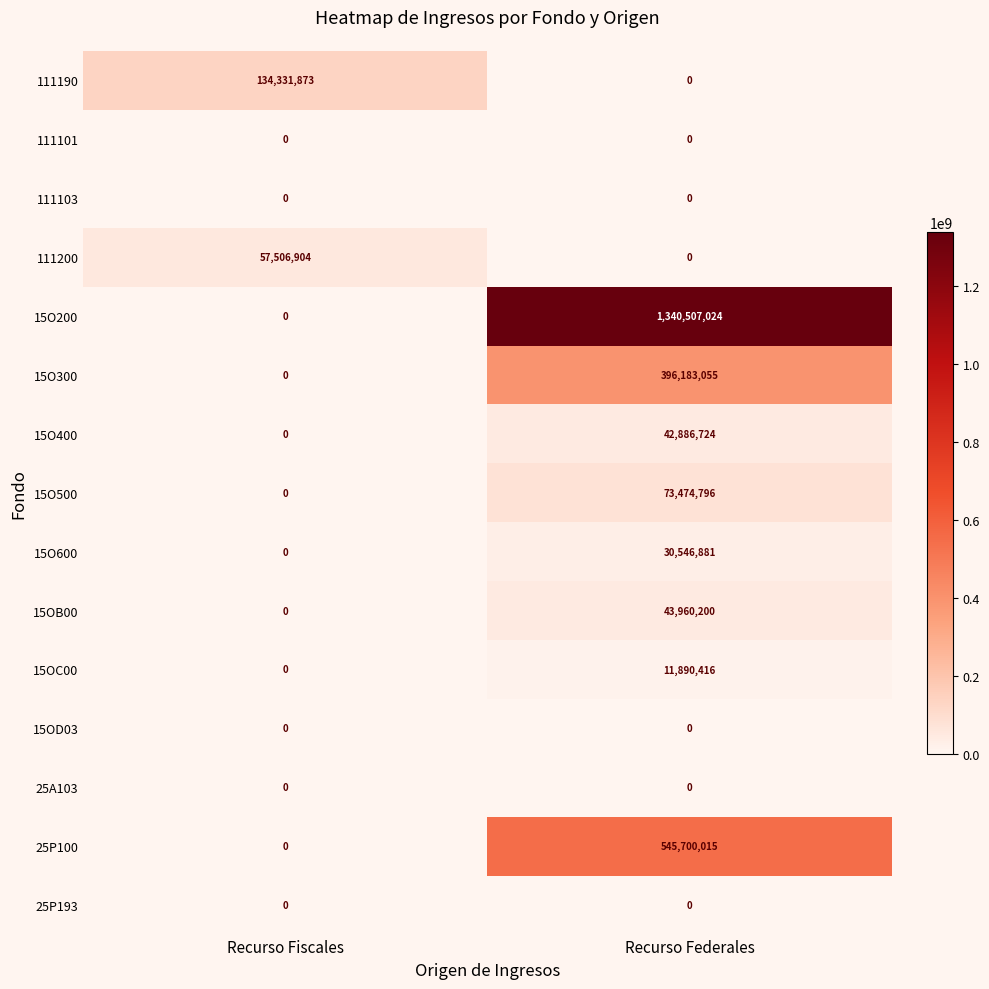

Reading left to right, list all the values displayed in this chart.

111190: Recurso Fiscales=134331873	Recurso Federales=0
111101: Recurso Fiscales=0	Recurso Federales=0
111103: Recurso Fiscales=0	Recurso Federales=0
111200: Recurso Fiscales=57506904	Recurso Federales=0
15O200: Recurso Fiscales=0	Recurso Federales=1340507024
15O300: Recurso Fiscales=0	Recurso Federales=396183055
15O400: Recurso Fiscales=0	Recurso Federales=42886724
15O500: Recurso Fiscales=0	Recurso Federales=73474796
15O600: Recurso Fiscales=0	Recurso Federales=30546881
15OB00: Recurso Fiscales=0	Recurso Federales=43960200
15OC00: Recurso Fiscales=0	Recurso Federales=11890416
15OD03: Recurso Fiscales=0	Recurso Federales=0
25A103: Recurso Fiscales=0	Recurso Federales=0
25P100: Recurso Fiscales=0	Recurso Federales=545700015
25P193: Recurso Fiscales=0	Recurso Federales=0